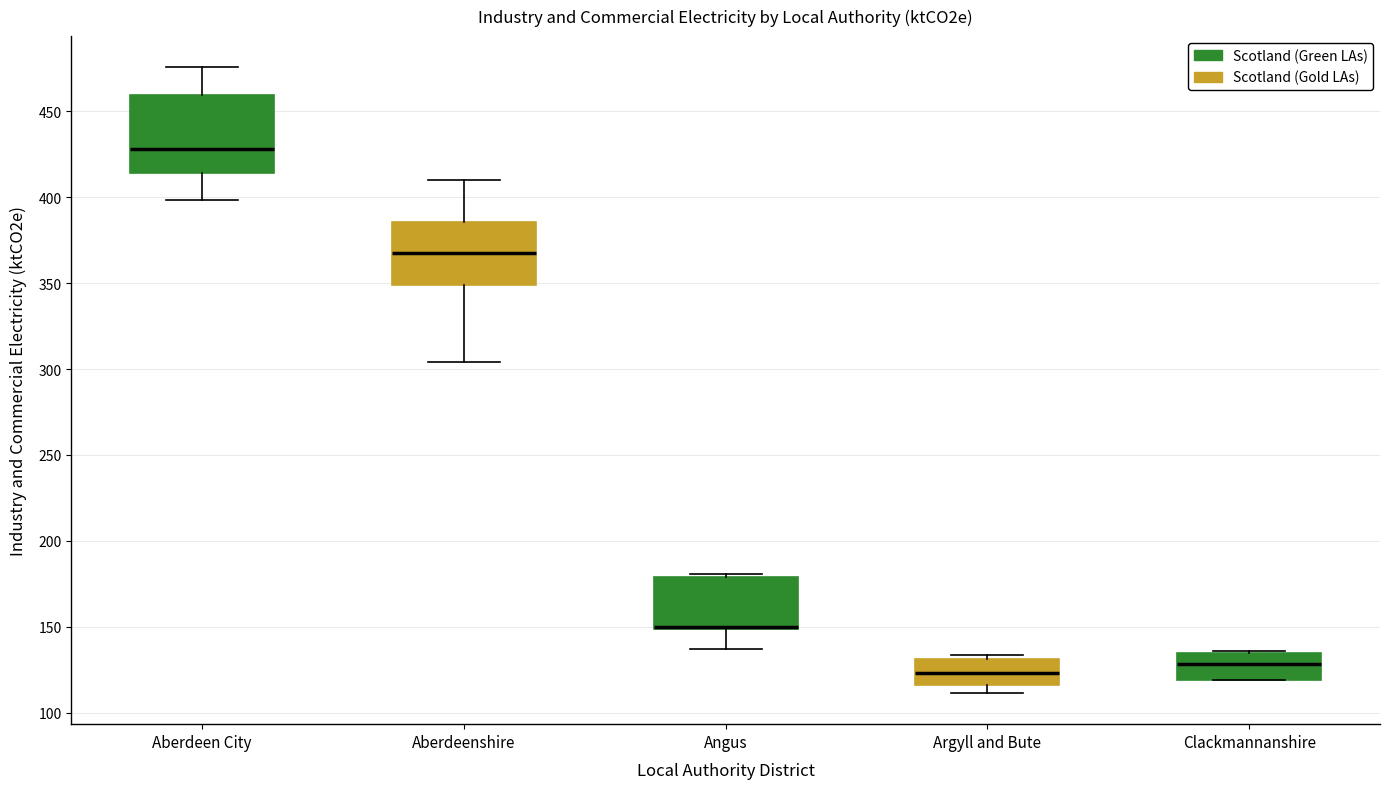

Comparing the boxes themselves (not the whiskers), which one is the tallest?

Aberdeen City